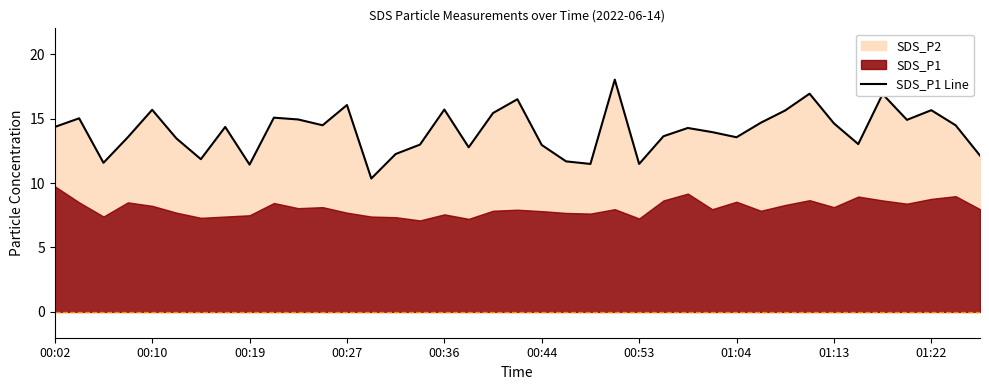

Reading left to right, extract all data points from this chart.

14.3	15.0	11.6	13.6	15.7	13.4	11.8	14.3	11.4	15.1	14.9	14.5	16.1	10.3	12.2	13.0	15.7	12.8	15.4	16.5	12.9	11.7	11.5	18.0	11.5	13.6	14.3	13.9	13.6	14.7	15.6	16.9	14.6	13.0	16.9	14.9	15.7	14.5	12.1